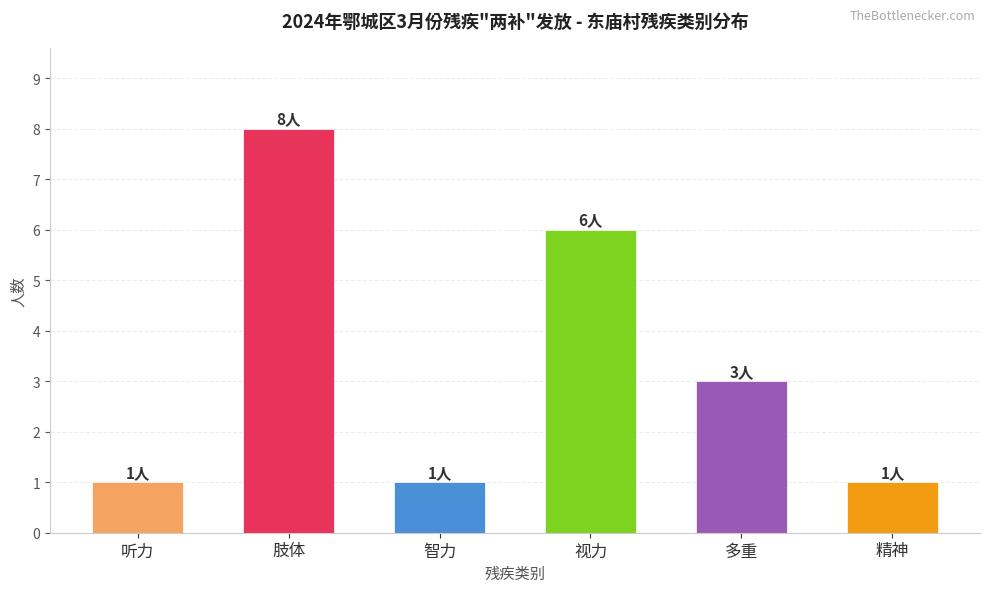

What is the greatest value displayed?

8